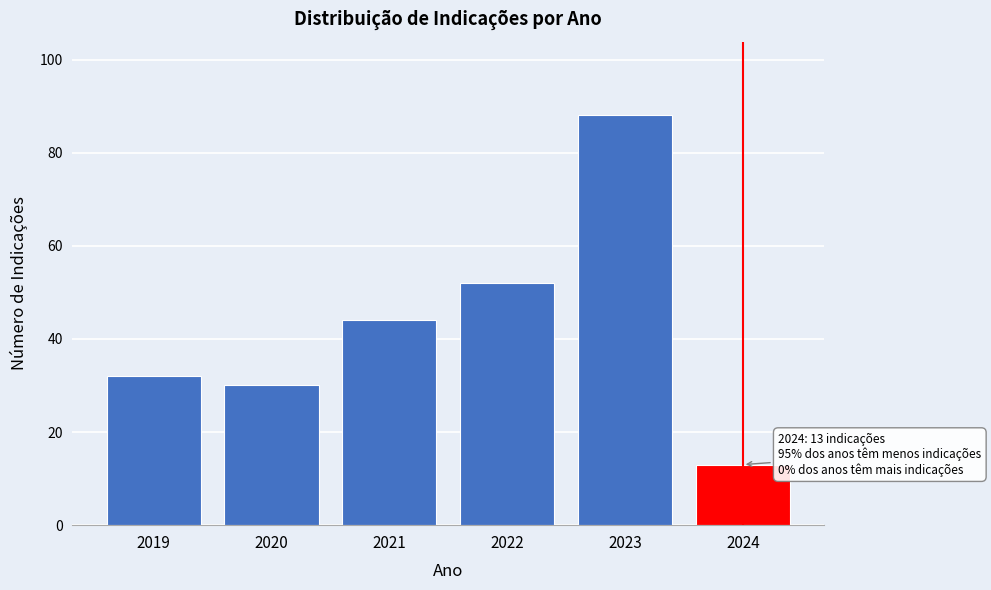

Reading left to right, transcribe all the data shown in this chart.

32	30	44	52	88	13